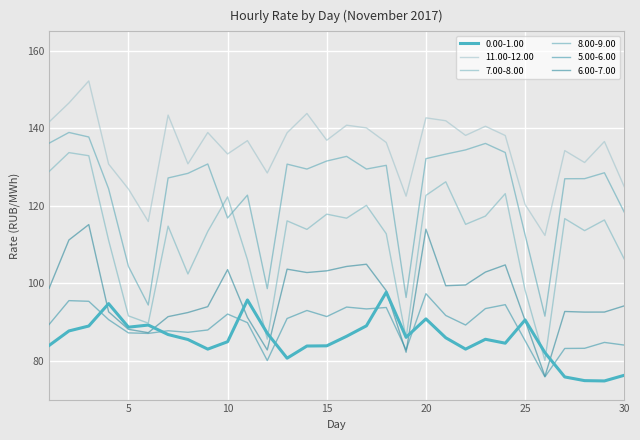

What is the difference between the maximum and second lowest values in the 7.00-8.00 series?

48.1